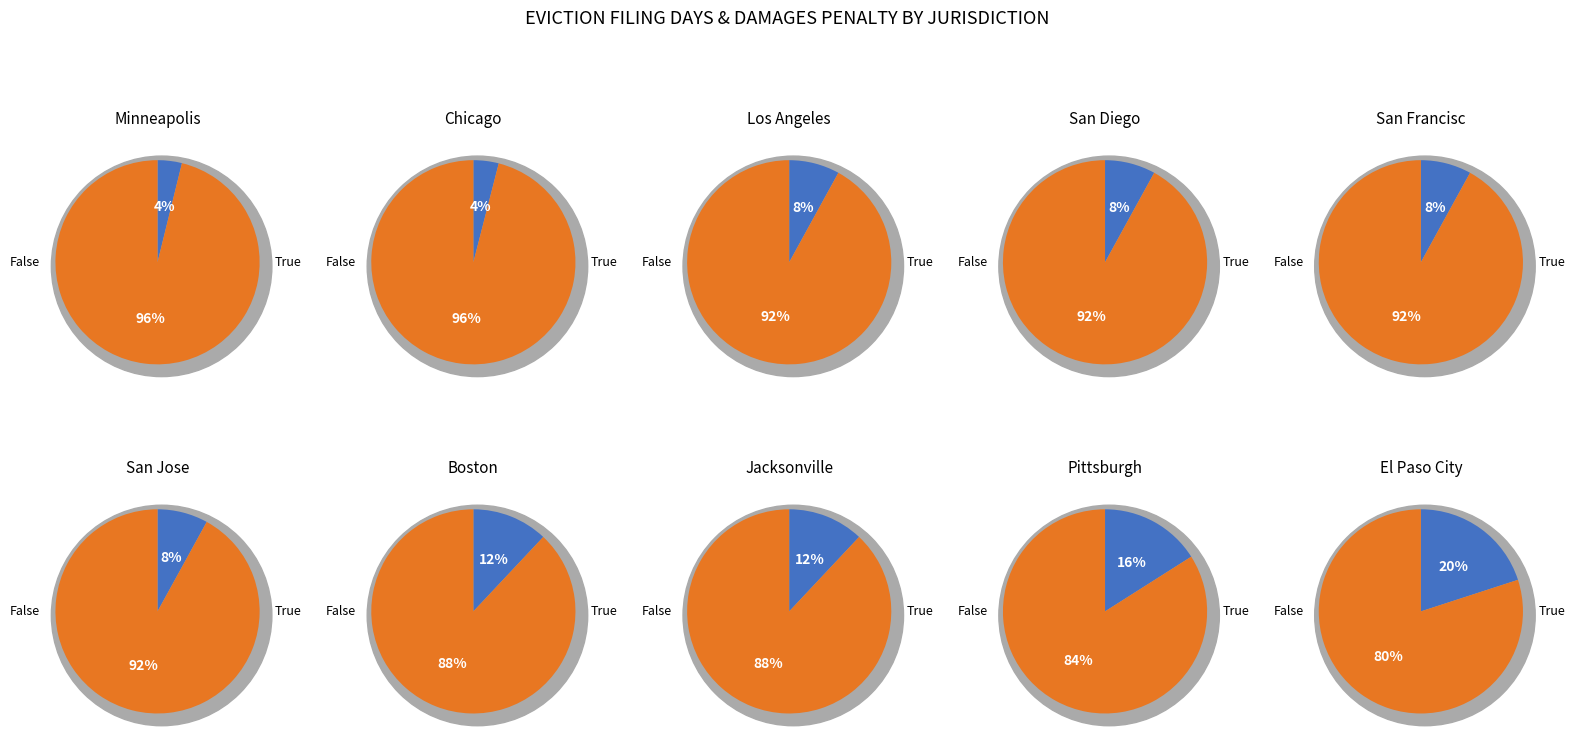

Is 8 the majority of the pie?

No